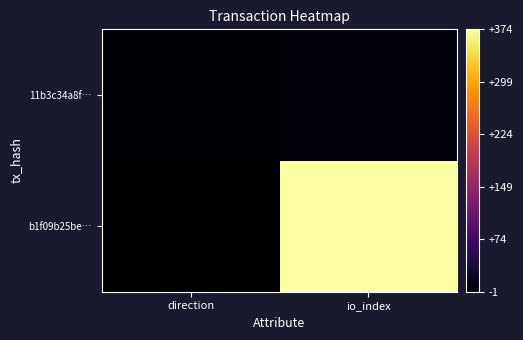

What is the smallest value displayed?

-1